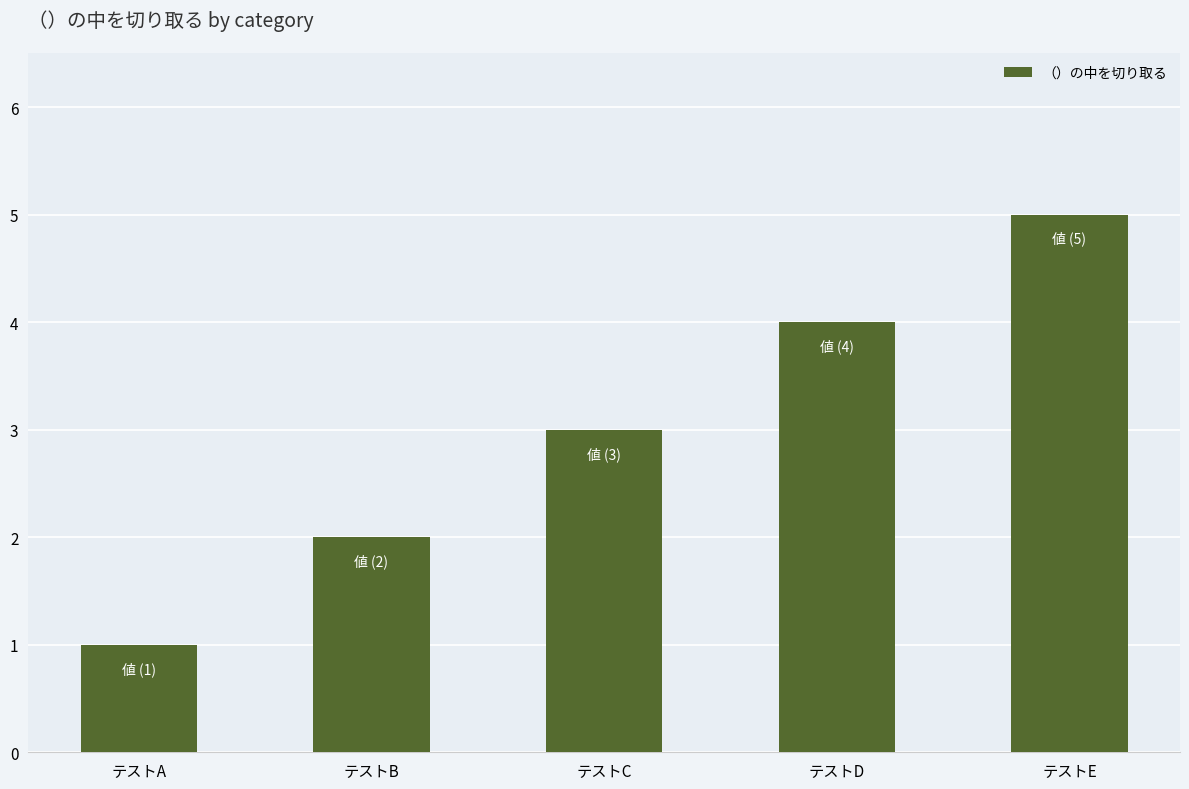

Which has a higher value, テストC or テストA?

テストC